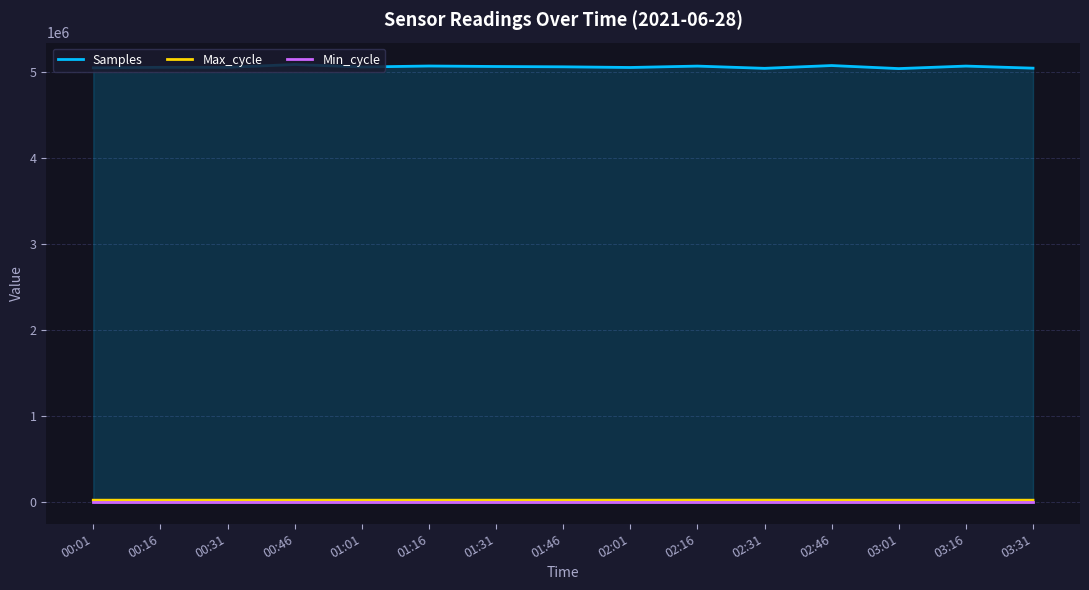

What are all the series names shown in the legend?

Samples, Max_cycle, Min_cycle